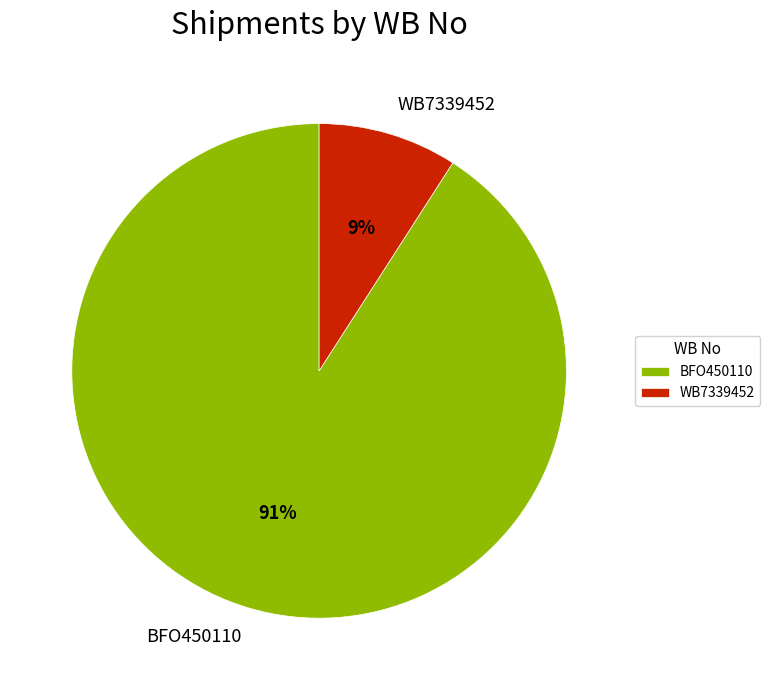

True or false: BFO450110 accounts for 91% of the total.

True